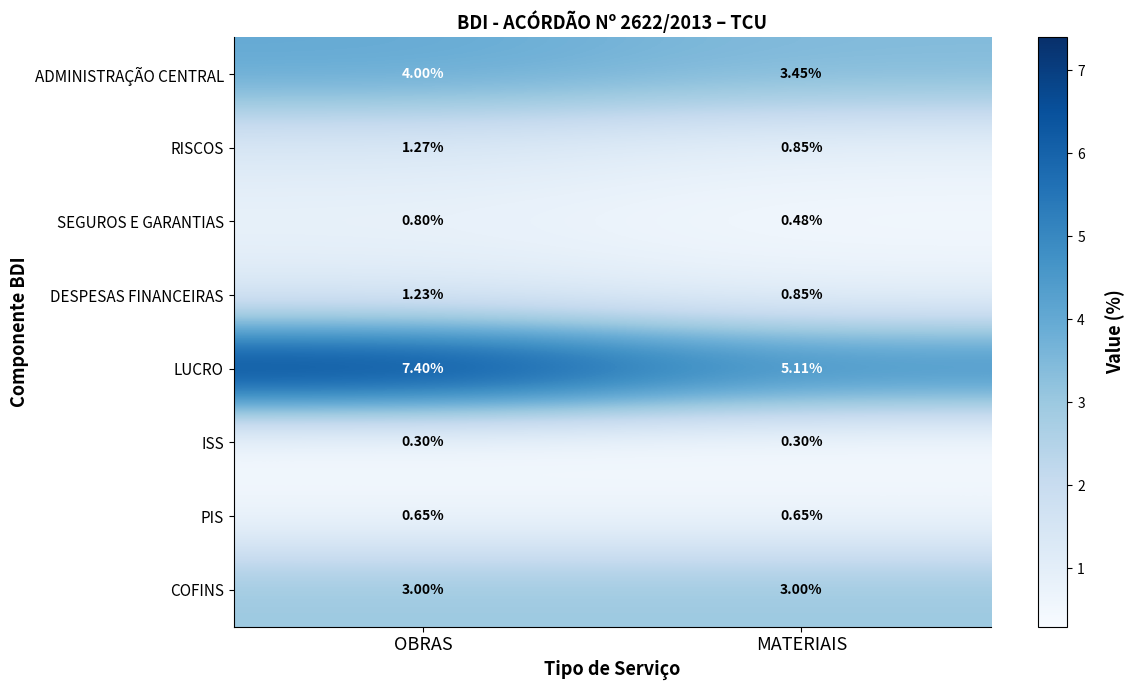

Where does the DESPESAS FINANCEIRAS series first go above 1?

OBRAS